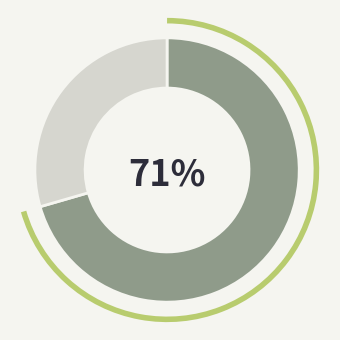

Is there a majority slice in this chart?

Yes